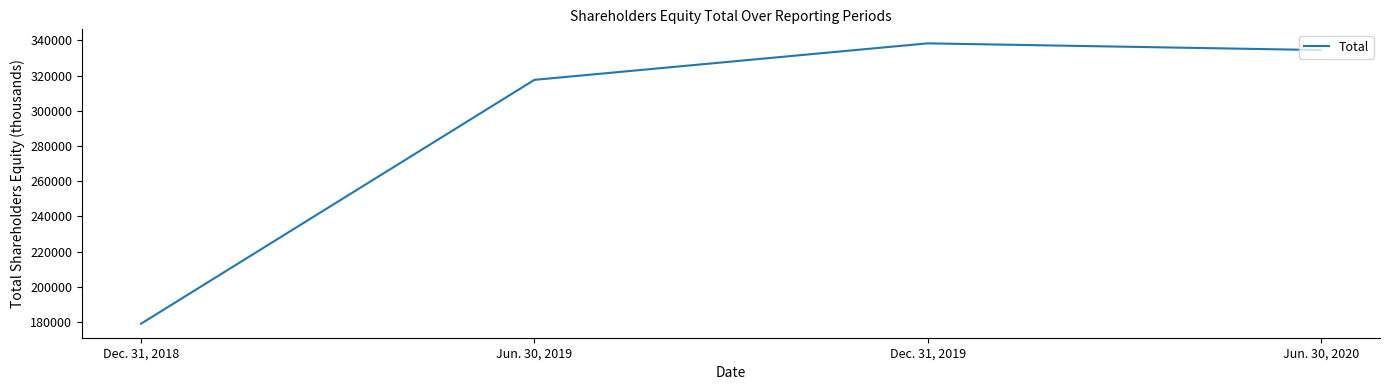

What is the approximate value at Dec. 31, 2018?

179136